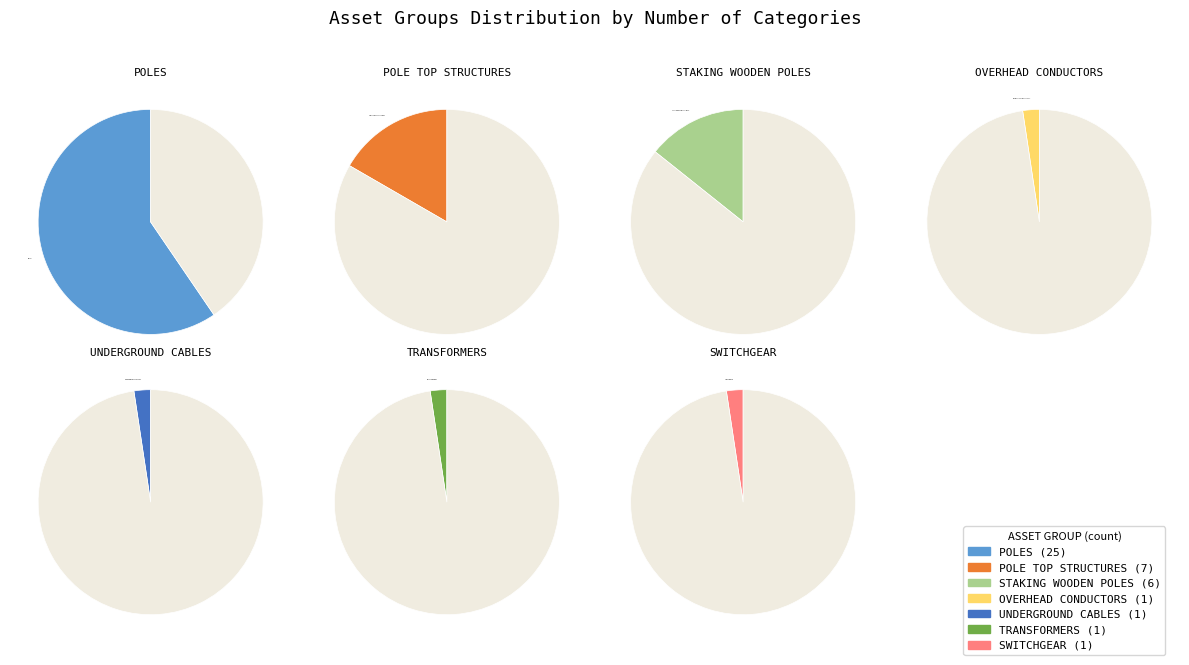

What portion of the pie excludes POLES?

40.5%